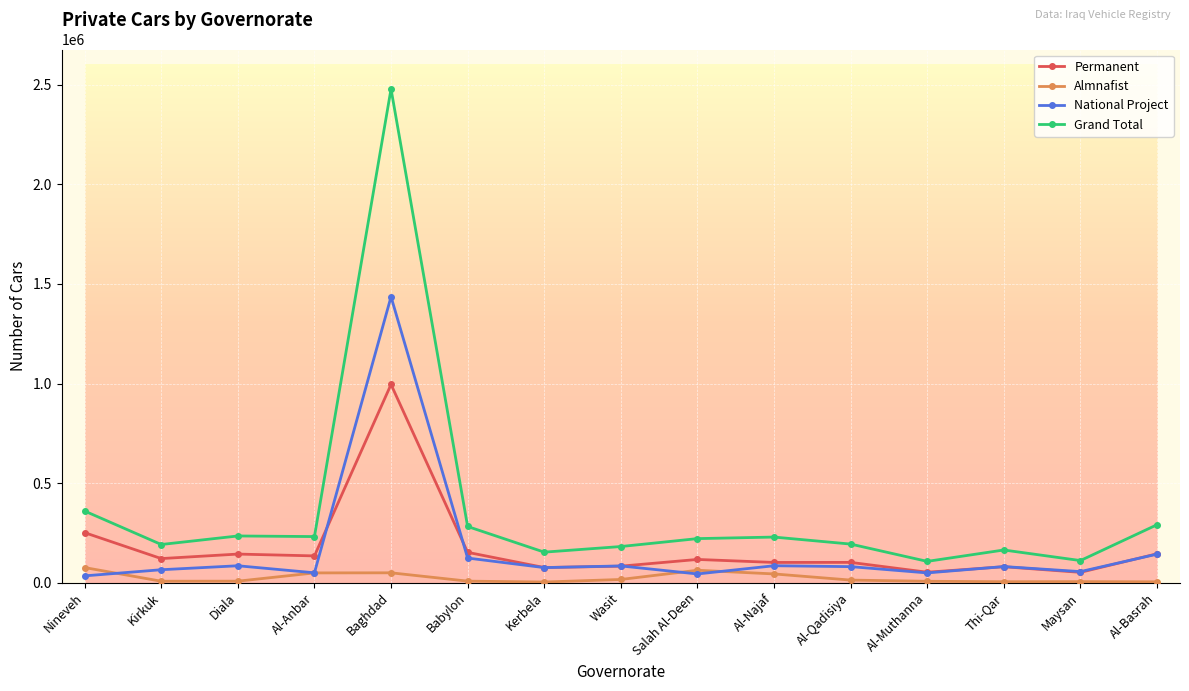

True or false: National Project has more than 0 points higher than both neighbors.

True